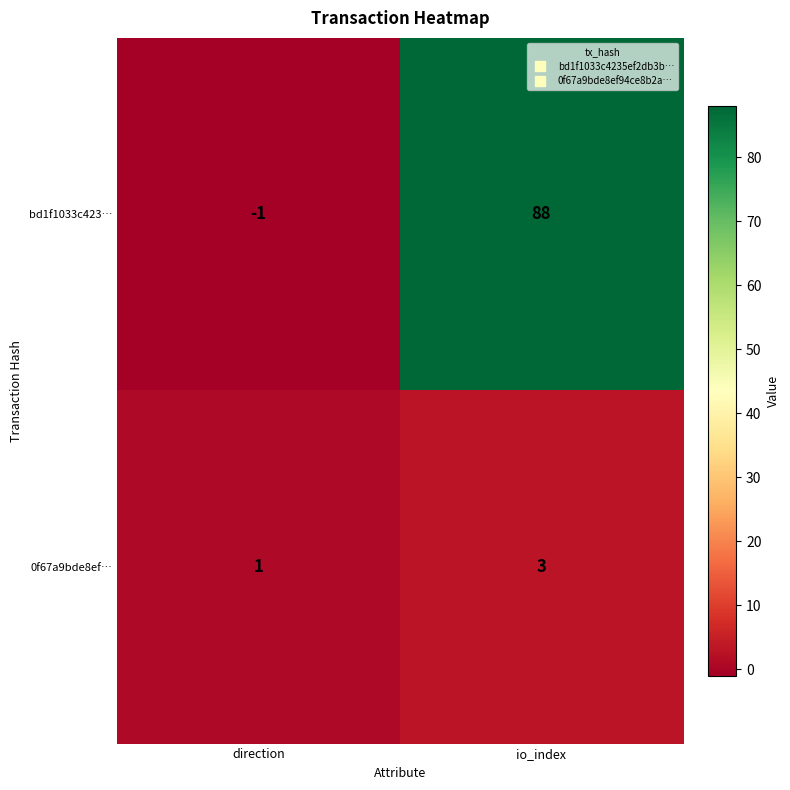

Which series has the largest range (max minus min)?

bd1f1033c423…